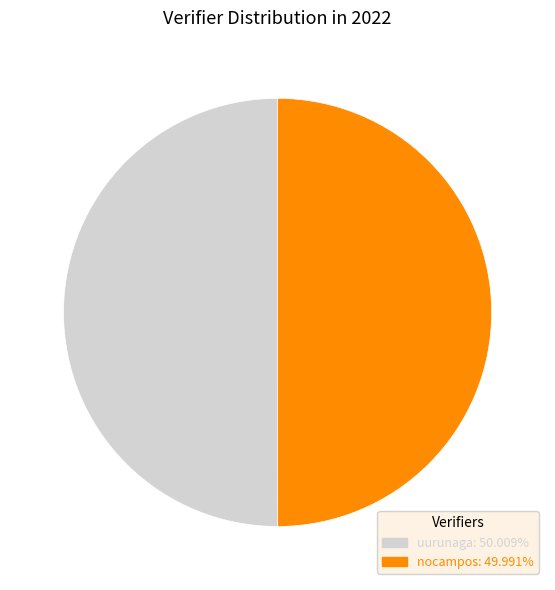

Combined, do nocampos: 49.991% and uurunaga: 50.009% account for over 50%?

Yes